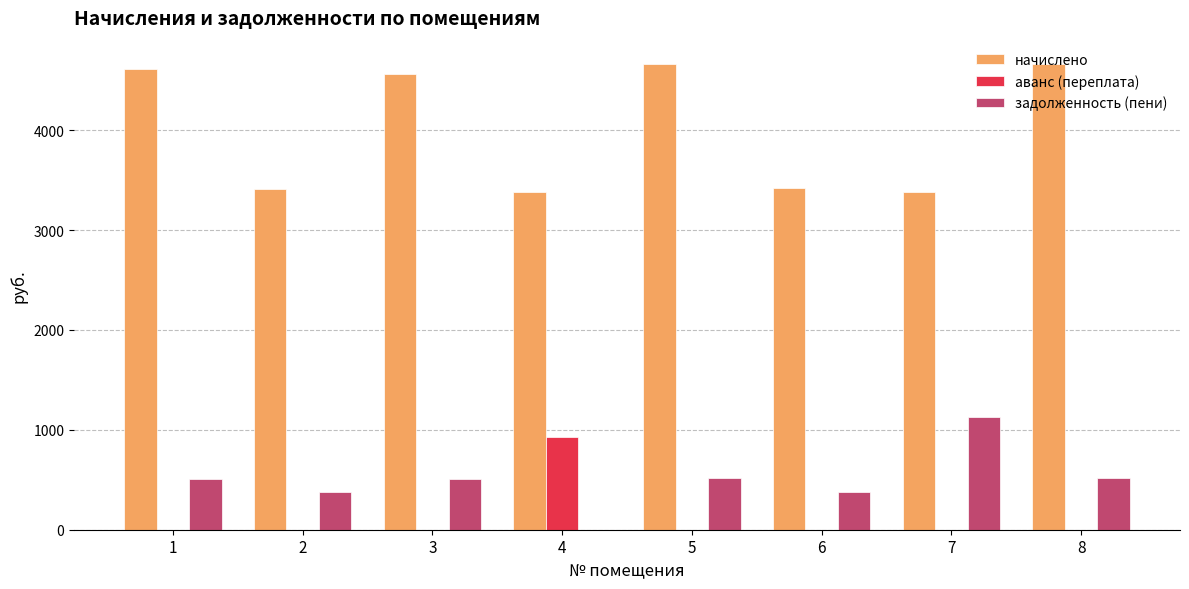

The value of задолженность (пени) at 2 is 587.0. True or false?

False